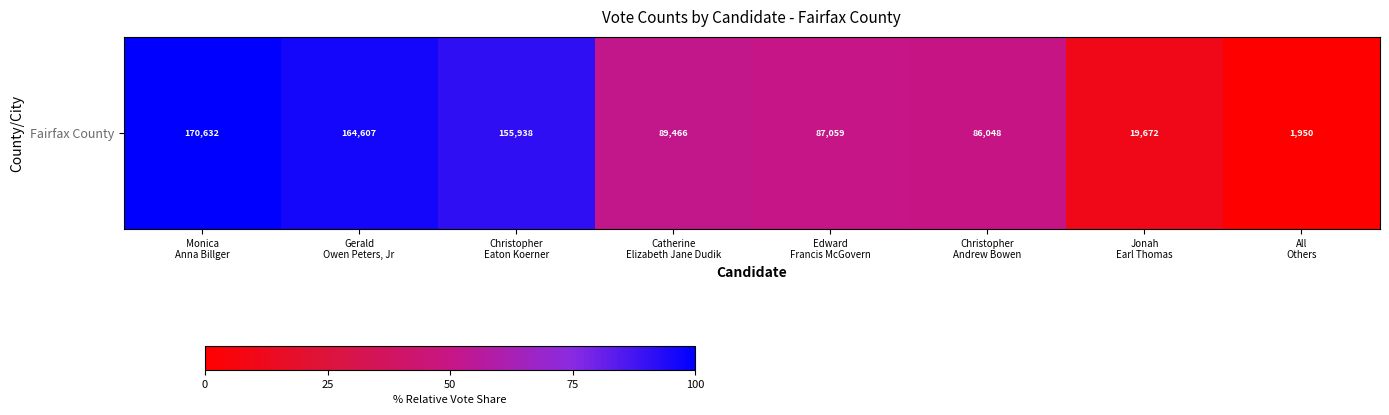

At which label is the value closest to 49?

Christopher
Andrew Bowen